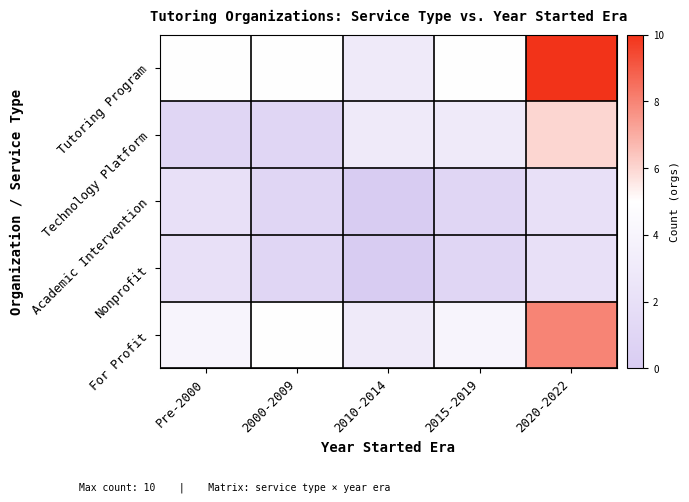

Which series has the largest range (max minus min)?

Tutoring Program